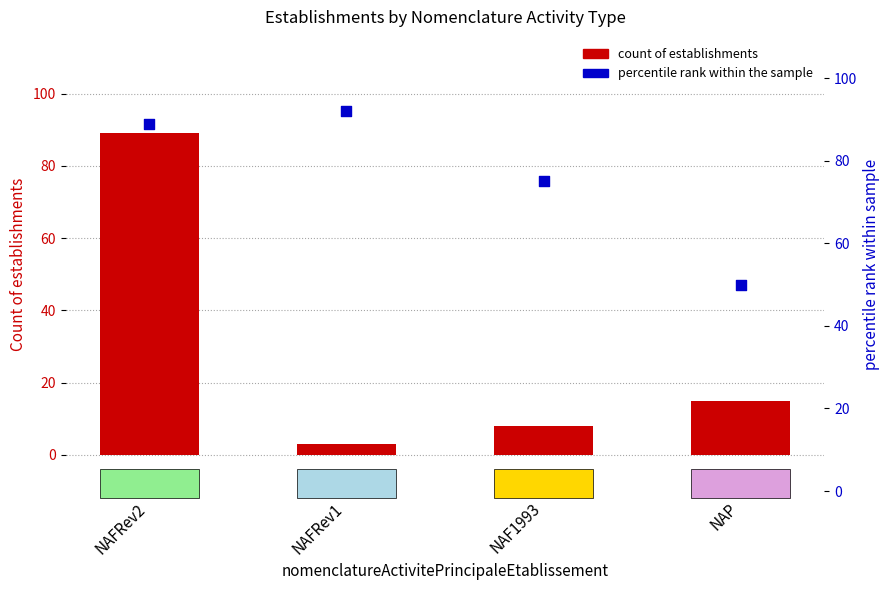

Which series reaches the maximum Y coordinate?

percentile rank within the sample